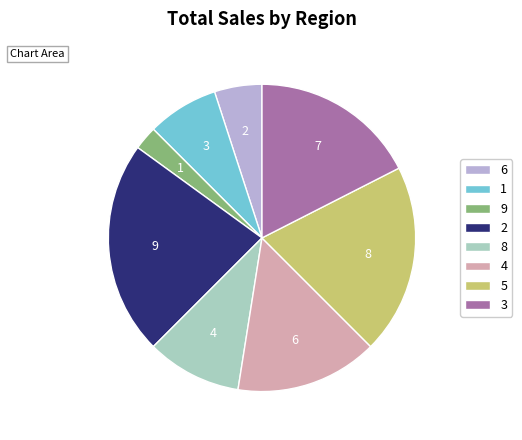

Is there a majority slice in this chart?

No